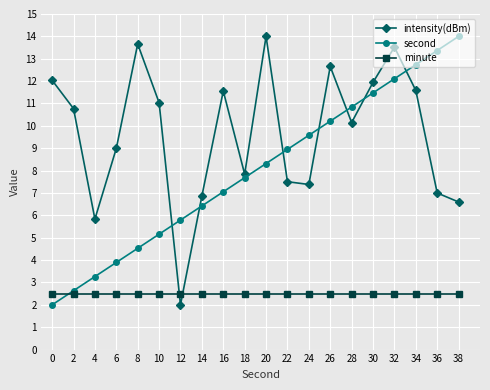

Where is the first local minimum for intensity(dBm)?

4